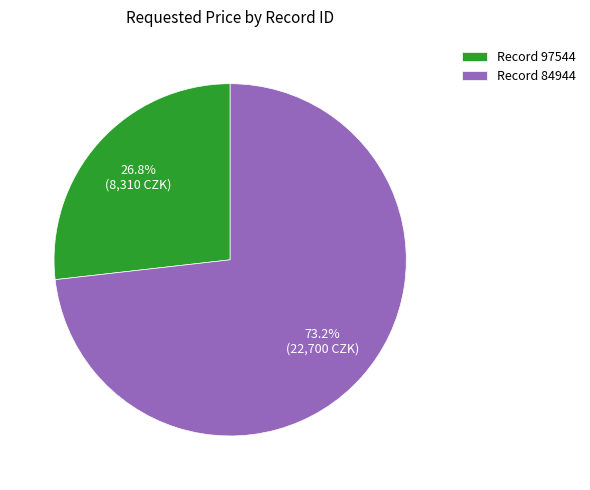

Is there any slice that represents more than half of the pie?

Yes